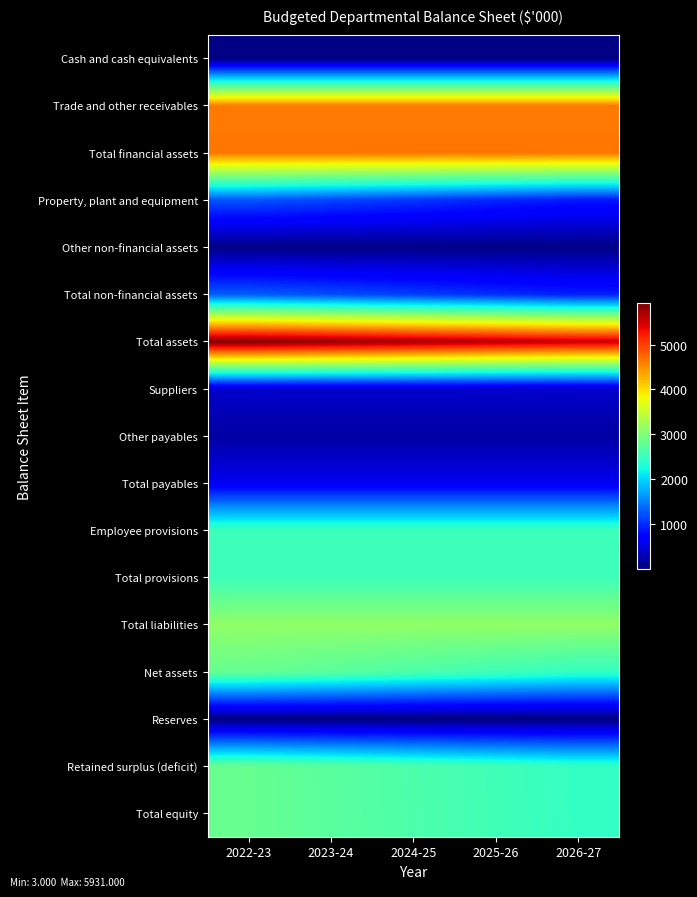

At which category is the sum across all series the highest?

2022-23